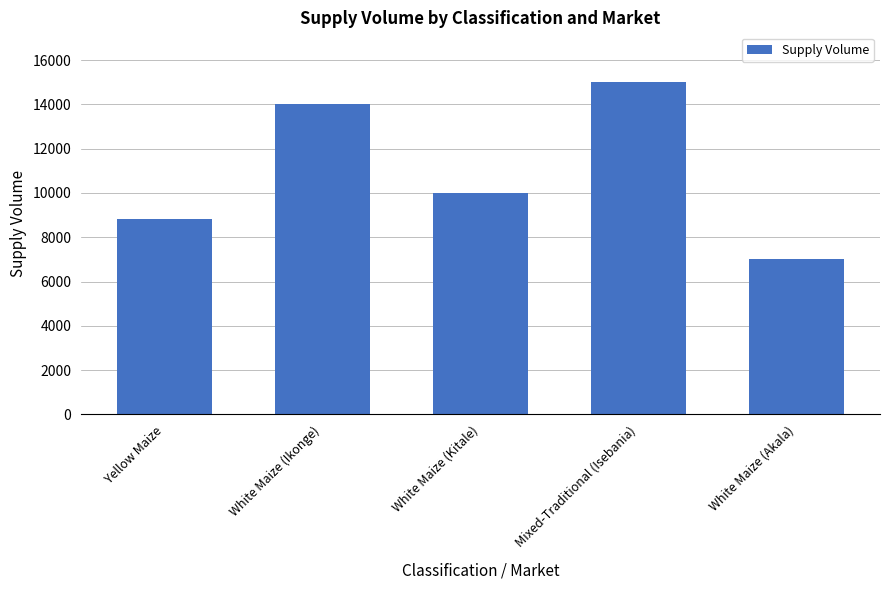

What is the difference between the values at White Maize (Ikonge) and White Maize (Kitale)?

4000